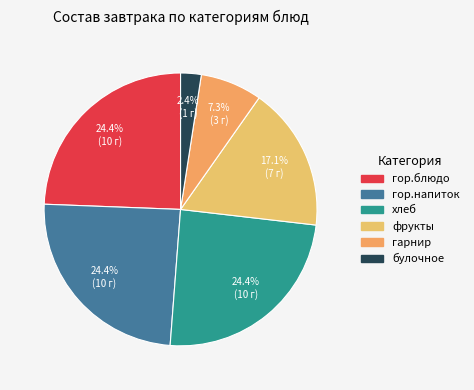

True or false: фрукты accounts for 28% of the total.

False